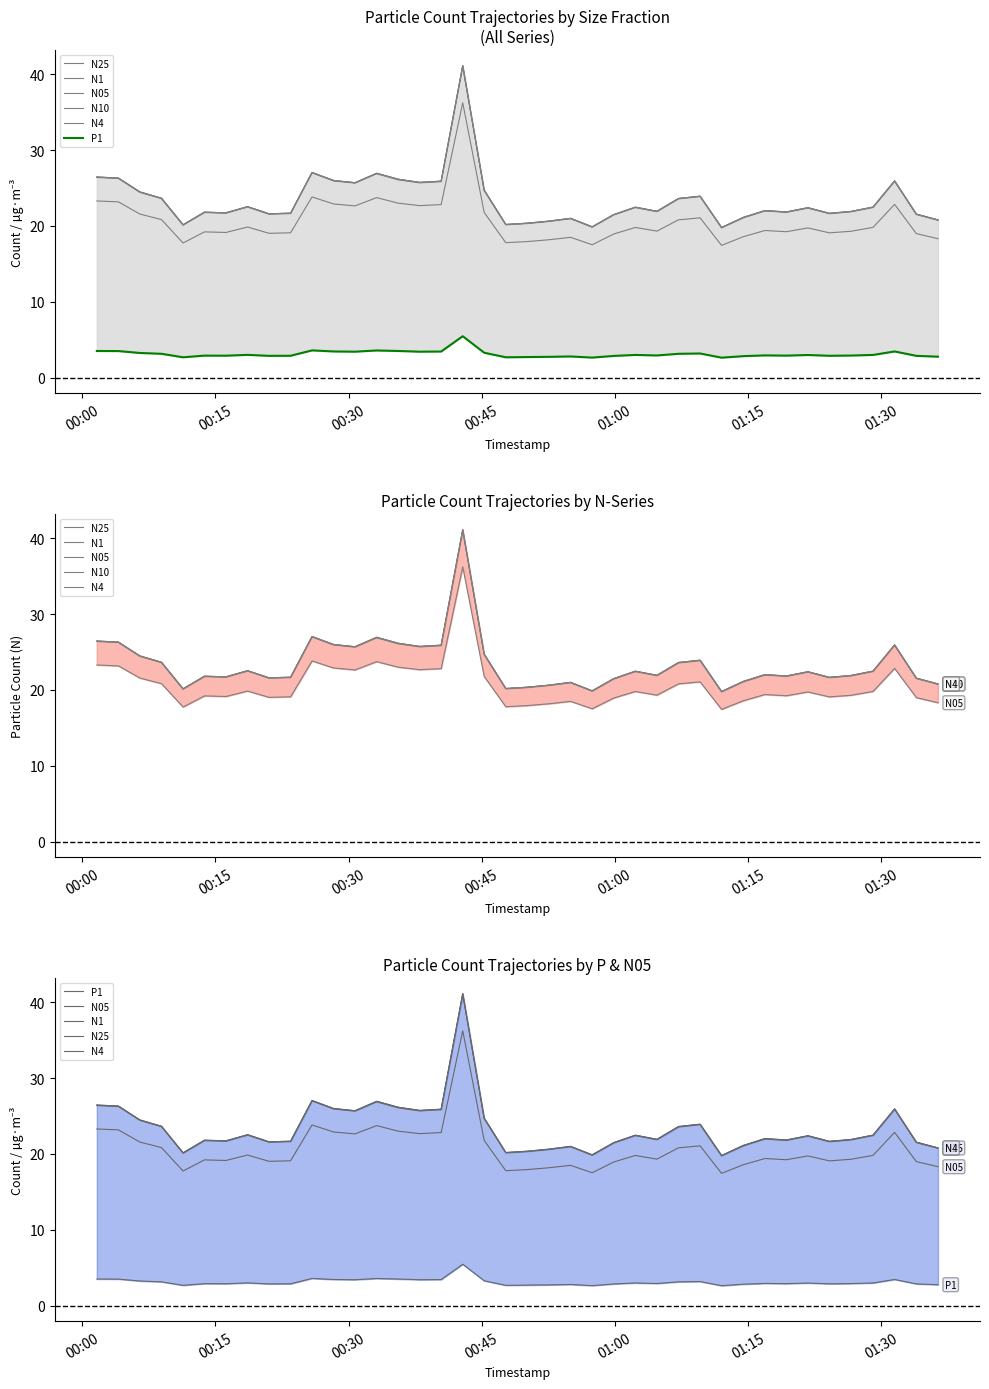

What is the difference between the second highest and minimum values in the N05 series?

6.4